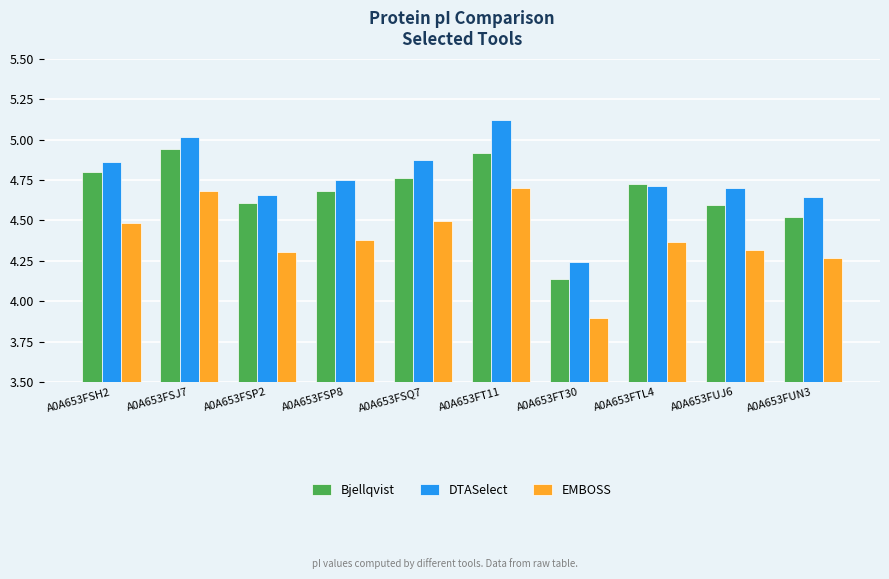

What is the sum of all DTASelect values?

47.6